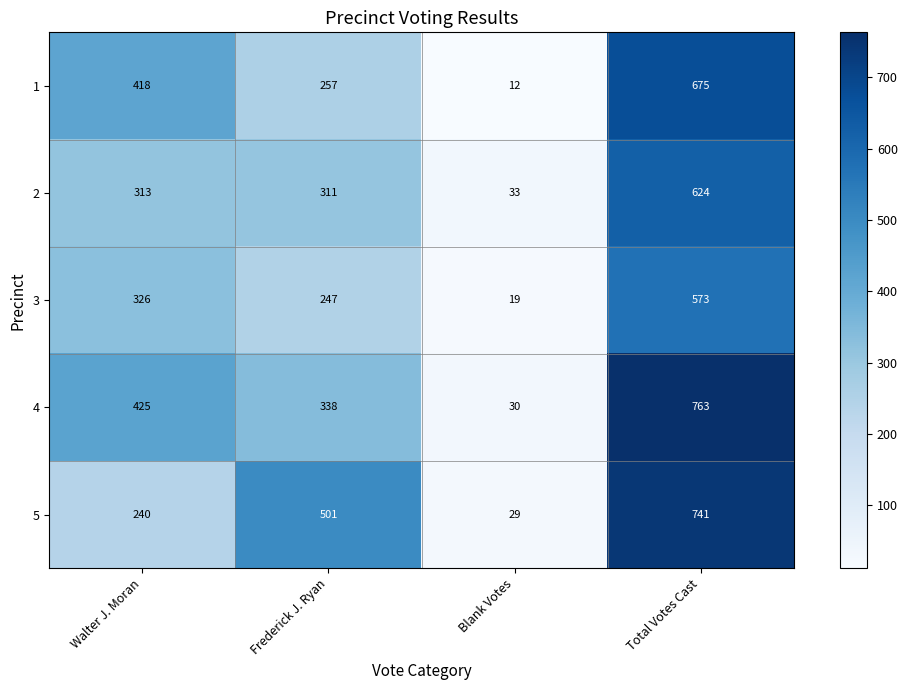

Which category has the lowest value across all series?

Blank Votes